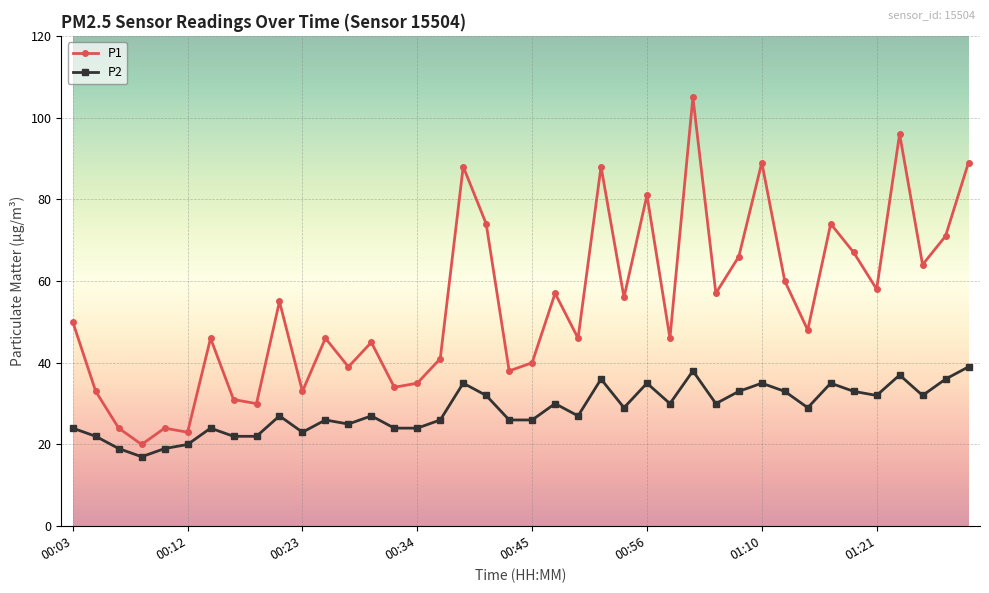

List the series in order of their peak value, highest first.

P1, P2